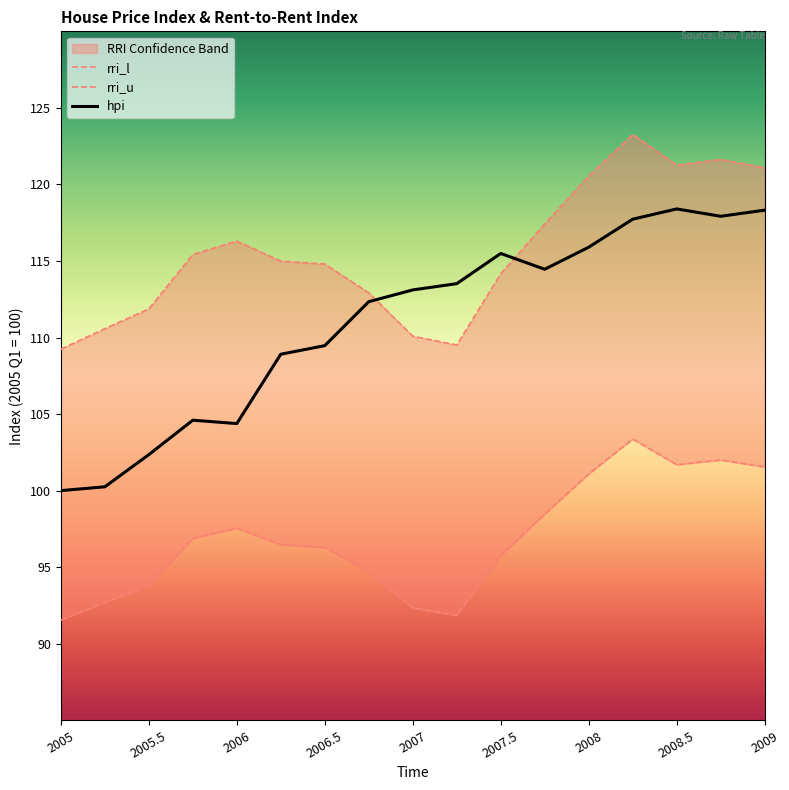

In rri_l, how many points are higher than both neighbors (excluding endpoints)?

3